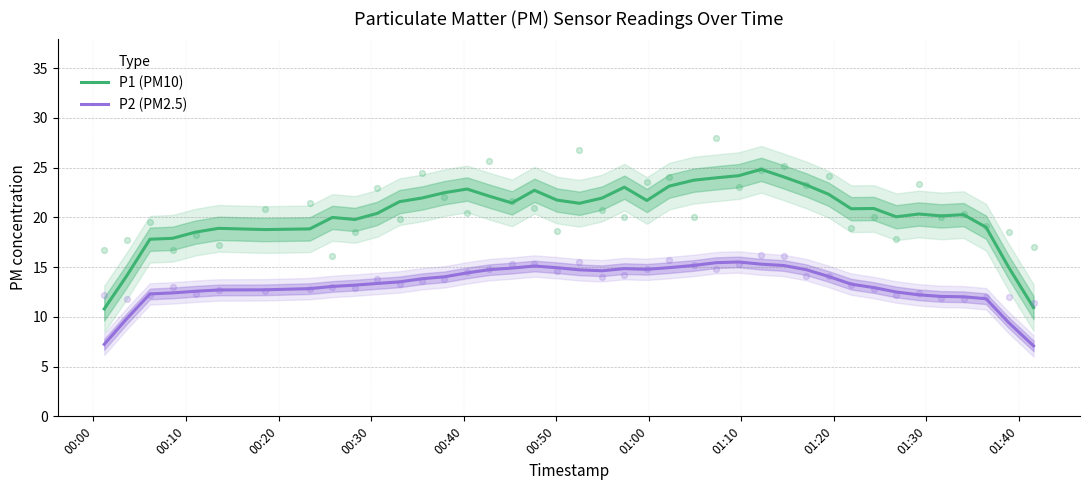

True or false: P2 (PM2.5) and P1 (PM10) intersect in this chart.

False